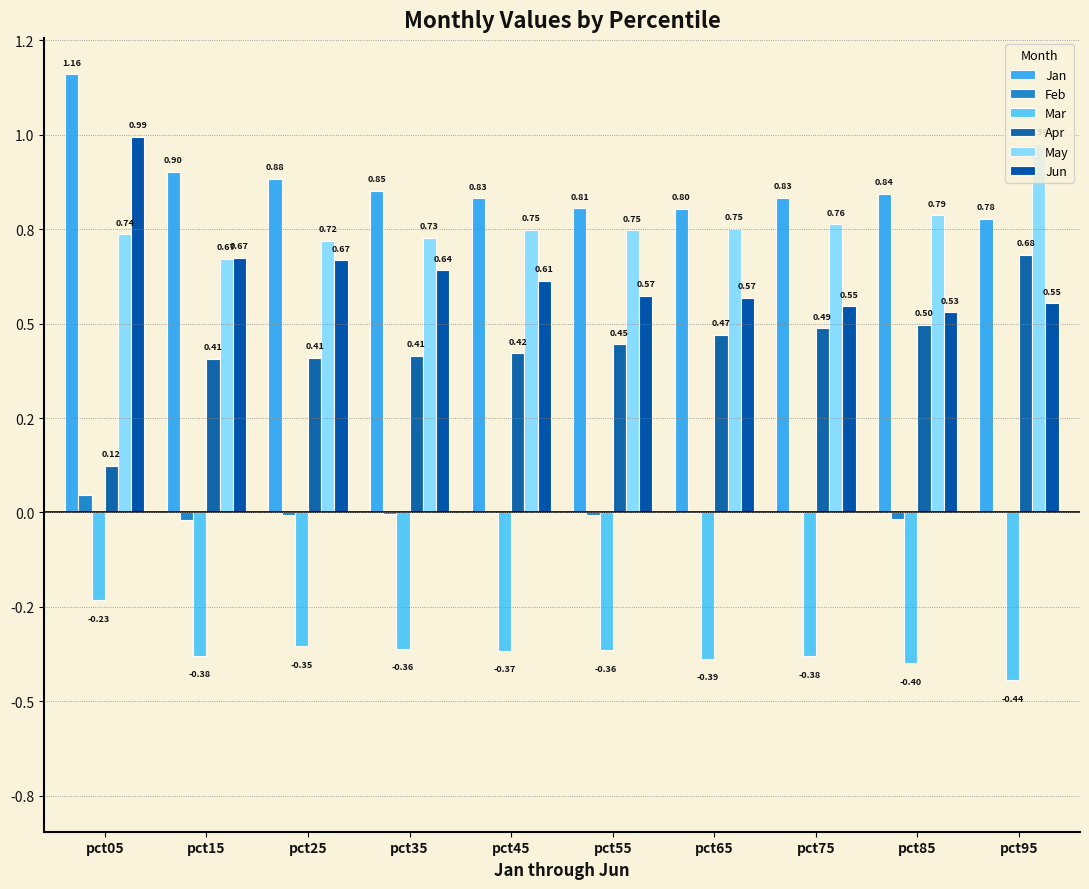

At which category is the sum across all series the highest?

pct05